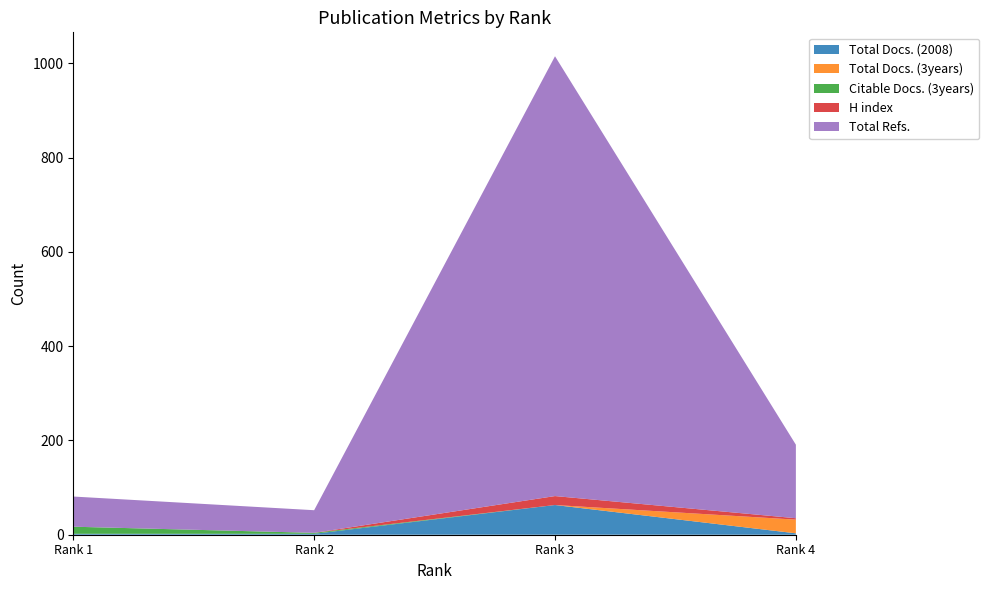

Reading right to left, transcribe all the data shown in this chart.

Total Docs. (2008): 3	63	2	2
Total Docs. (3years): 29	0	0	0
Citable Docs. (3years): 0	0	2	15
H index: 3	19	0	0
Total Refs.: 156	933	48	64